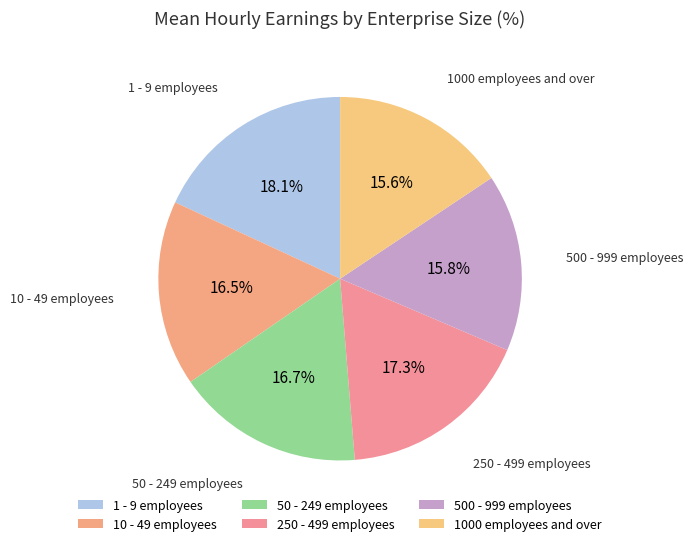

How many segments does this pie chart have?

6